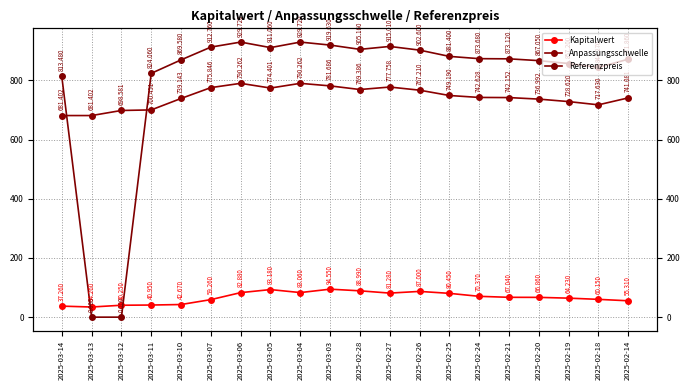

Reading left to right, extract all data points from this chart.

Kapitalwert: 37.3	34.3	40.2	41.0	42.7	59.3	82.9	93.2	83.1	94.5	89.0	81.3	87.0	80.5	70.4	67.0	66.9	64.2	60.1	55.3
Anpassungsschwelle: 681.4	681.4	698.6	700.5	739.1	775.8	790.3	774.4	790.3	781.7	769.4	777.8	767.2	749.2	742.6	742.2	737.0	728.6	717.6	741.1
Referenzpreis: 813.5	0.0	0.0	824.1	869.6	912.8	929.7	911.1	929.7	919.6	905.2	915.0	902.6	881.4	873.7	873.1	867.0	857.2	844.3	871.9